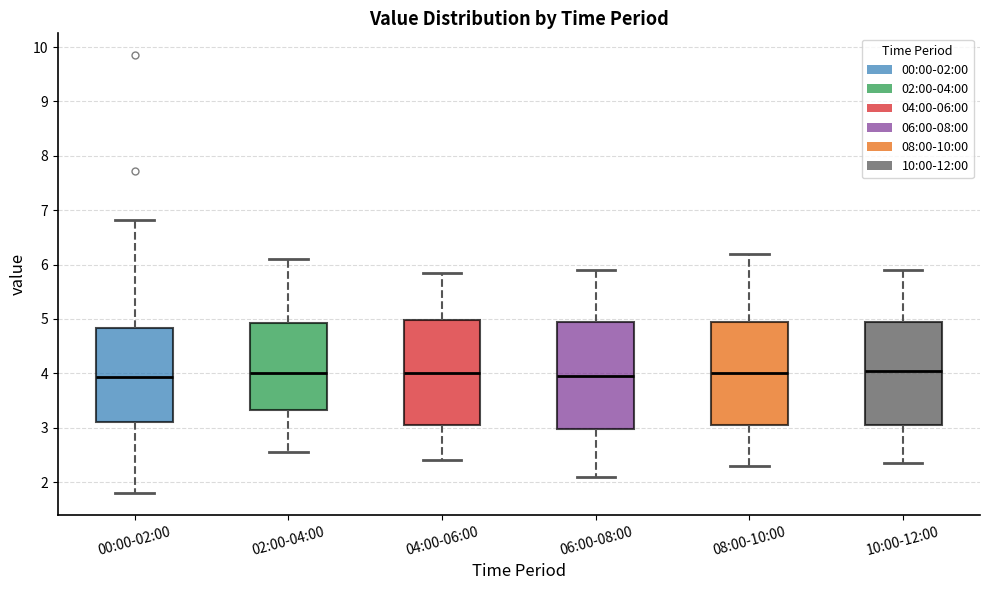

Reading left to right, read every box against the y-axis: the position of its median line, the range the box covers, and the ends of its whiskers. The values are not printed on the chart, so give them approximately, as read against the axis.

00:00-02:00: median 3.9, box 3.1 to 4.8, whiskers 1.8 to 6.8
02:00-04:00: median 4.0, box 3.3 to 4.9, whiskers 2.6 to 6.1
04:00-06:00: median 4.0, box 3.1 to 5.0, whiskers 2.4 to 5.9
06:00-08:00: median 4.0, box 3.0 to 5.0, whiskers 2.1 to 5.9
08:00-10:00: median 4.0, box 3.1 to 5.0, whiskers 2.3 to 6.2
10:00-12:00: median 4.1, box 3.1 to 5.0, whiskers 2.4 to 5.9